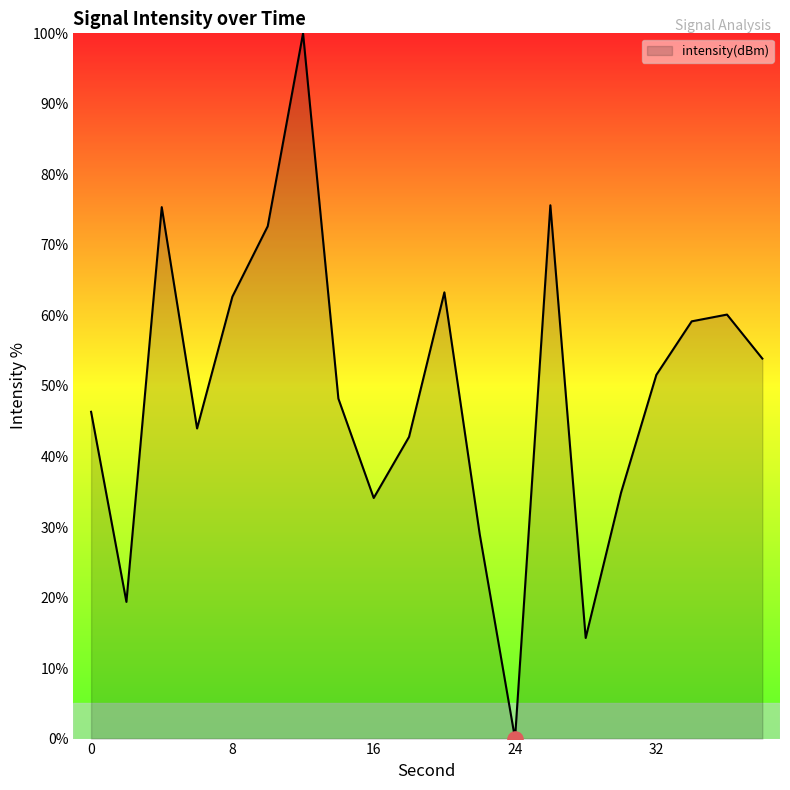

What is the maximum value shown in the chart?

100.0